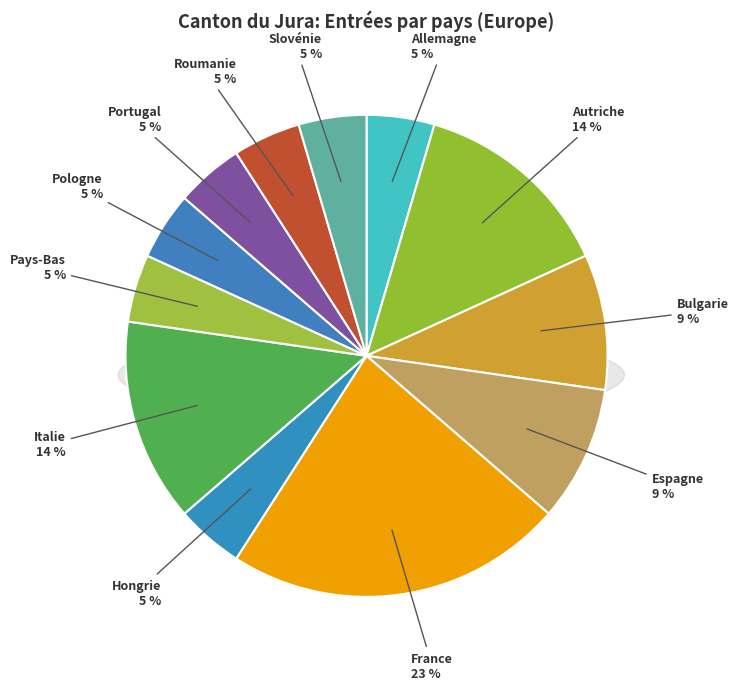

To the nearest percent, what is the average slice percentage?

8%